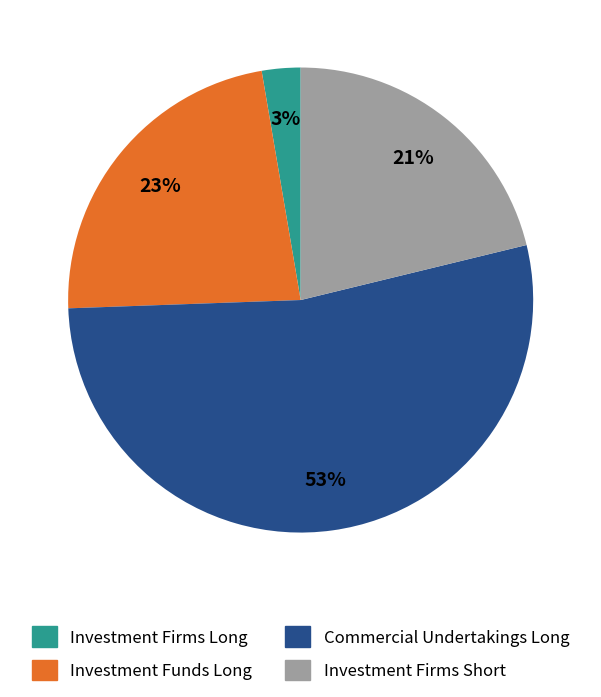

Is there any slice that represents more than half of the pie?

Yes